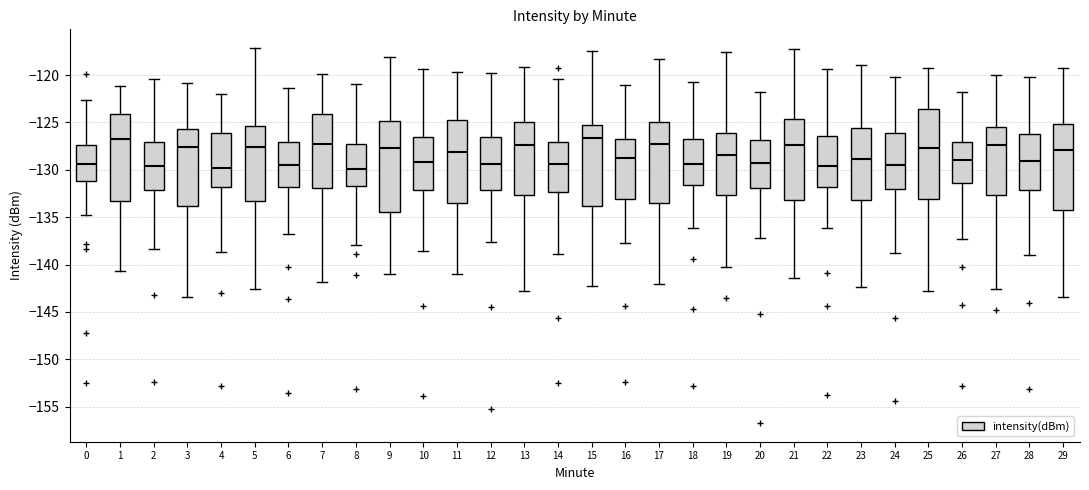

Where does the lower whisker of the box at x = 14 end on the y-axis? The values are not printed on the chart, so give them approximately, as read against the axis.

-139.0